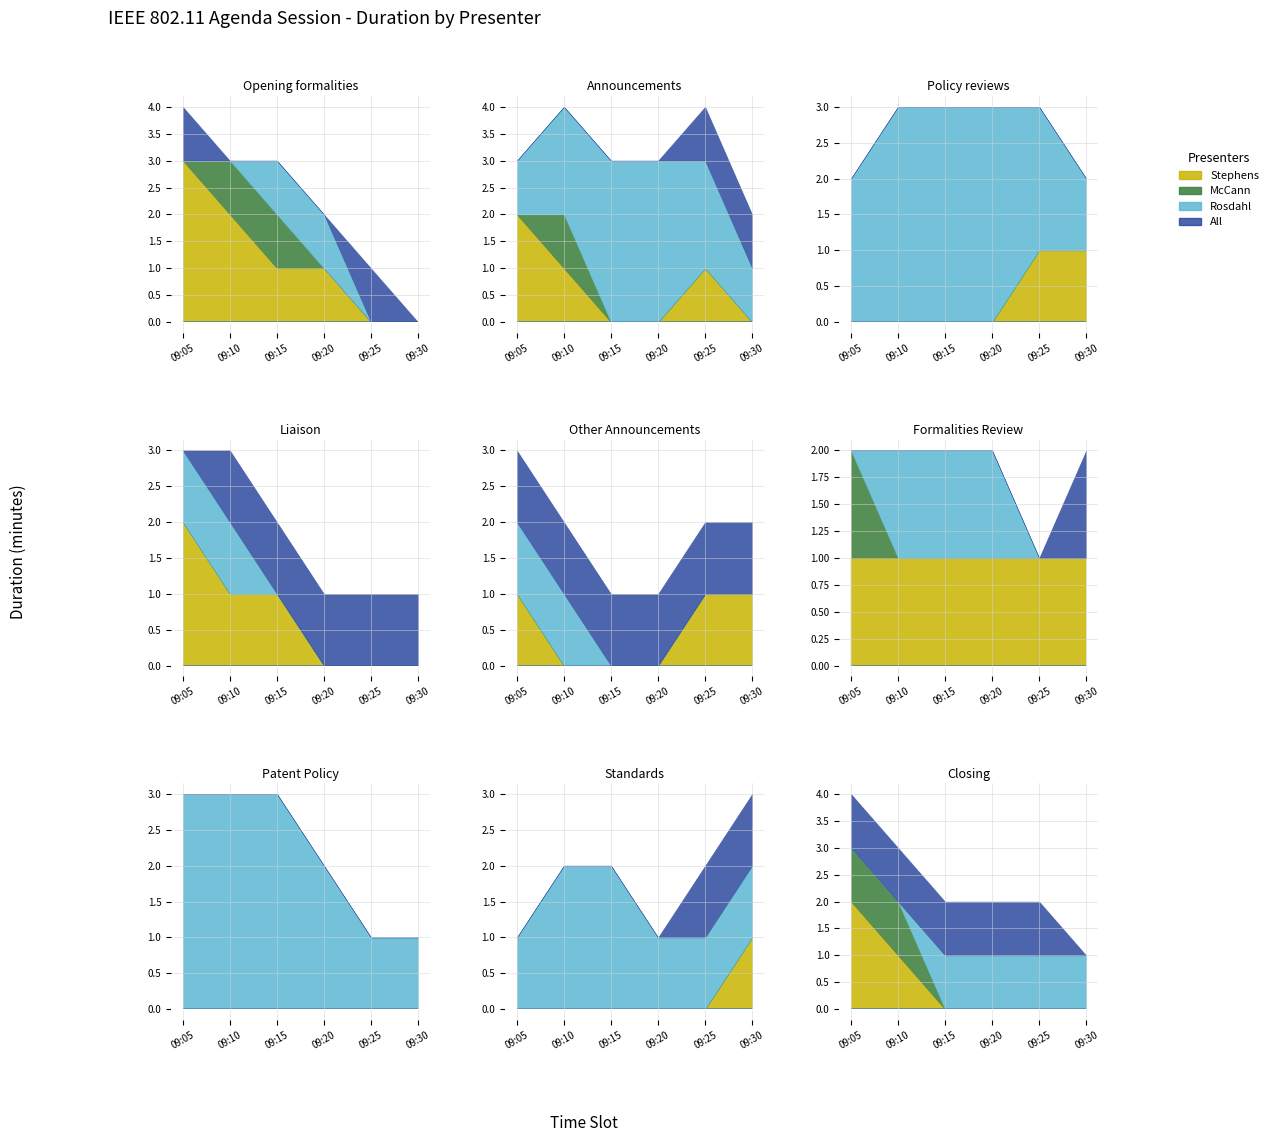

Is it true that Other equals 1 at 09:30?

True